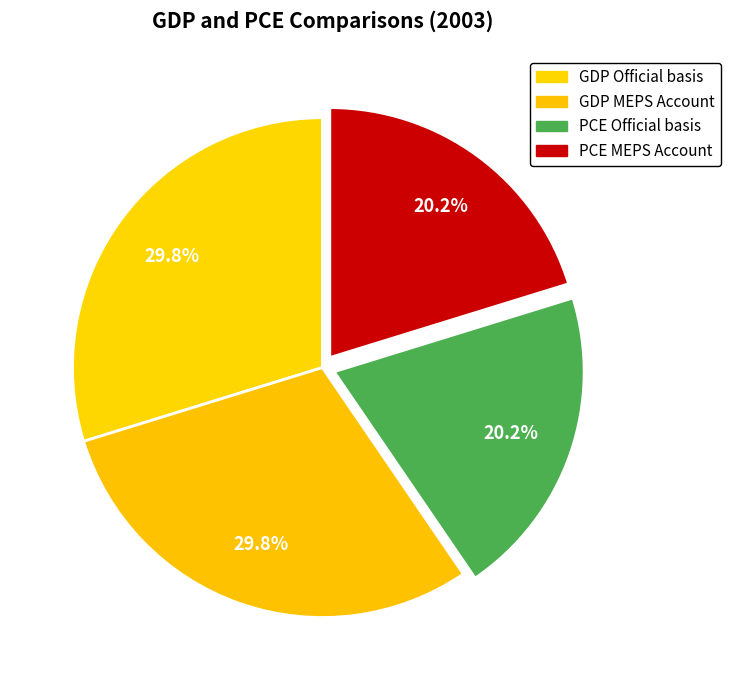

How many slices are in this pie chart?

4